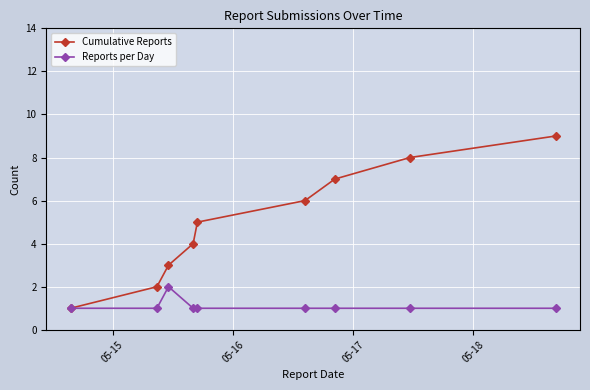

Rank the series by their maximum value, from highest to lowest.

Cumulative Reports, Reports per Day